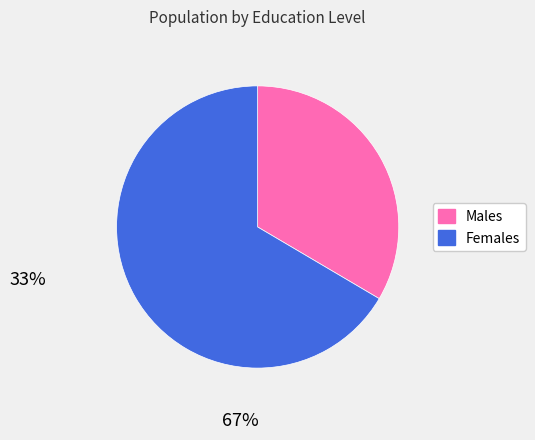

Does any single category account for the majority?

Yes